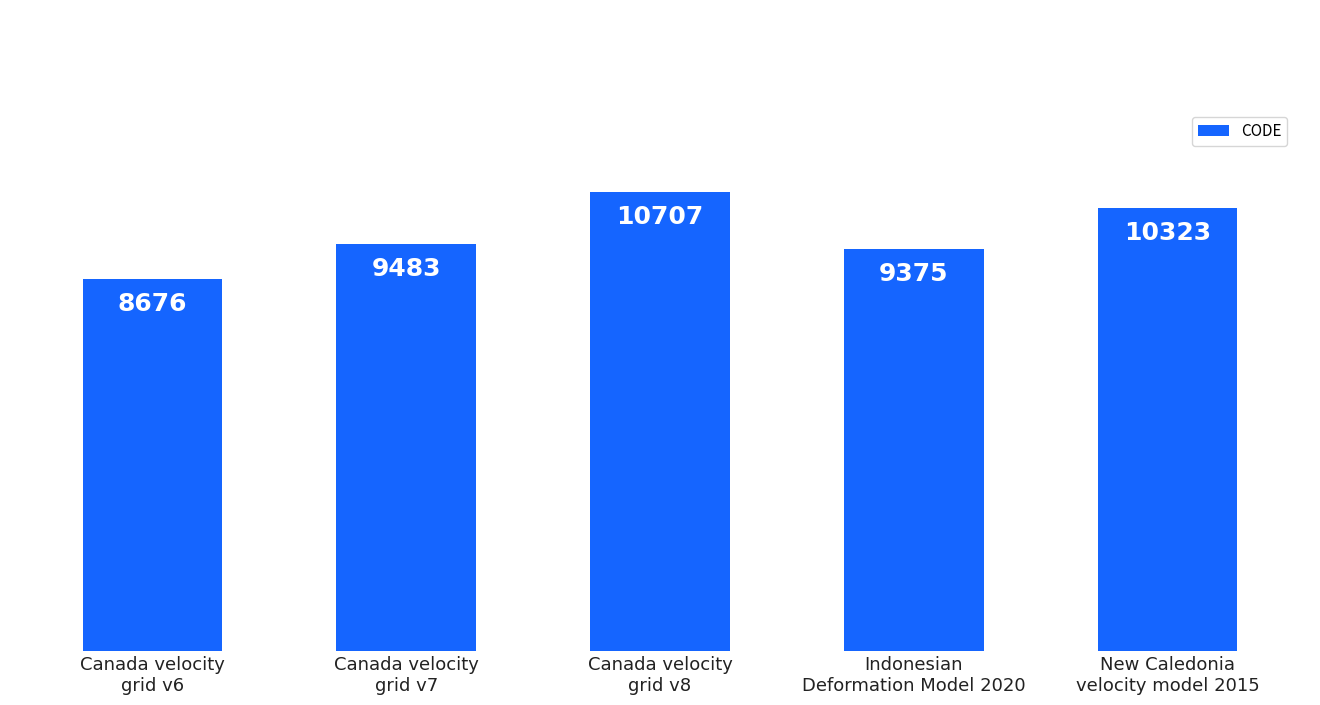

At which label is the value closest to 9691?

Canada velocity
grid v7